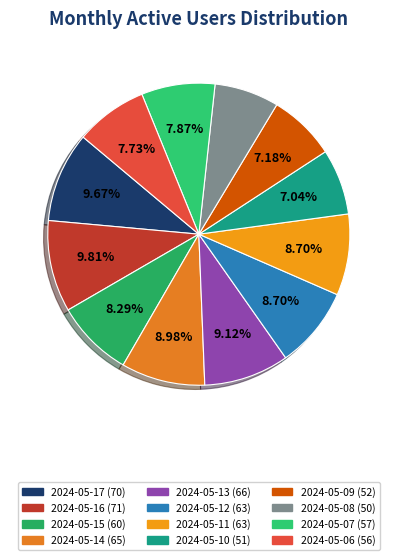

What percentage is the 2024-05-14 slice, to the nearest percent?

9%